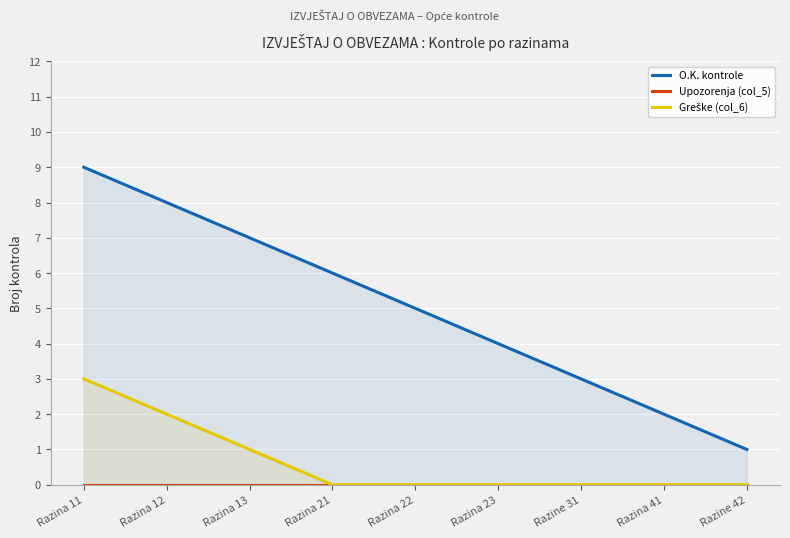

What is the value of the O.K. kontrole point at the 8th from the left?

2